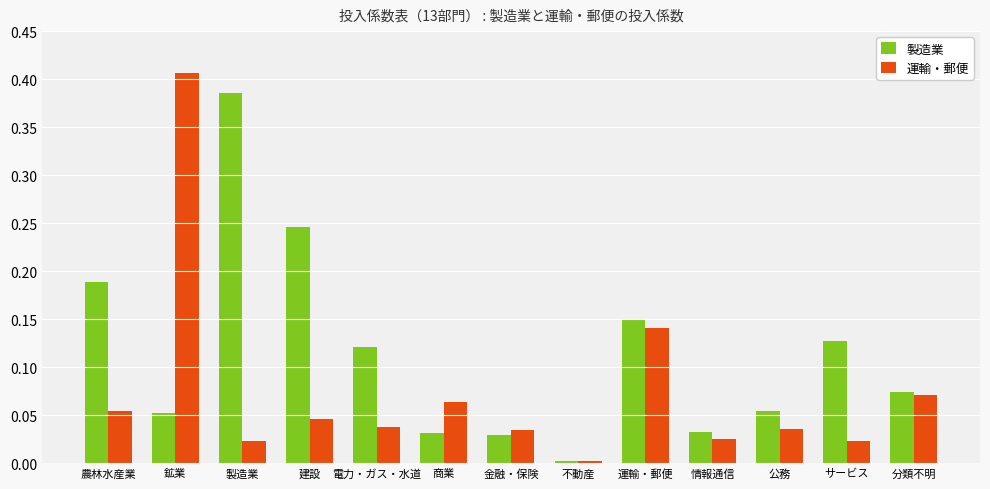

Are the bars horizontal?

No